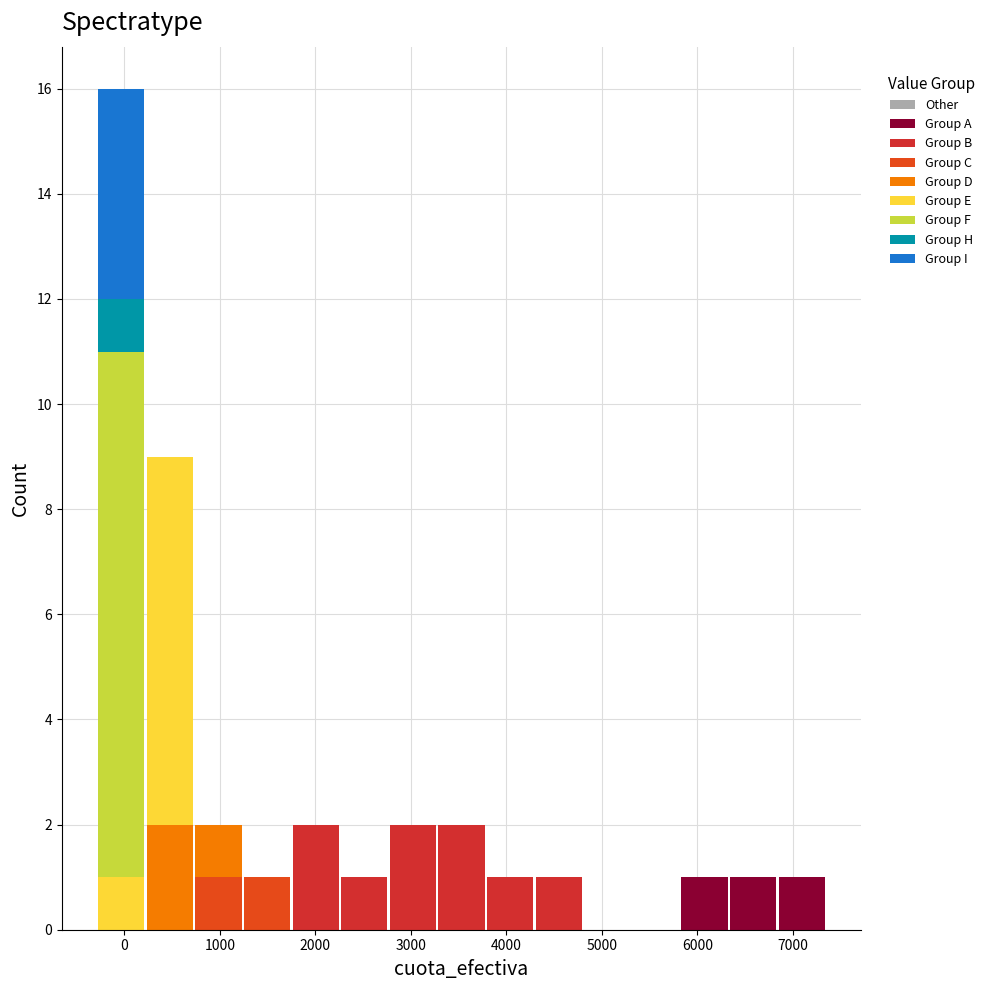

Which range on the x-axis has the tallest stacked bar (by total height)?

-300 to 200